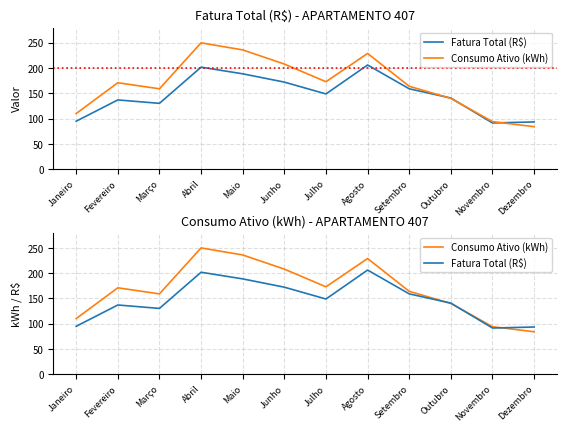

Reading right to left, extract all data points from this chart.

Fatura Total (R$): 93.4	91.4	140.7	159.0	206.1	148.8	172.2	188.7	201.8	130.2	137.0	94.8
Consumo Ativo (kWh): 84.0	94.0	140.0	164.0	229.0	173.0	208.0	236.0	250.0	159.0	171.0	110.0